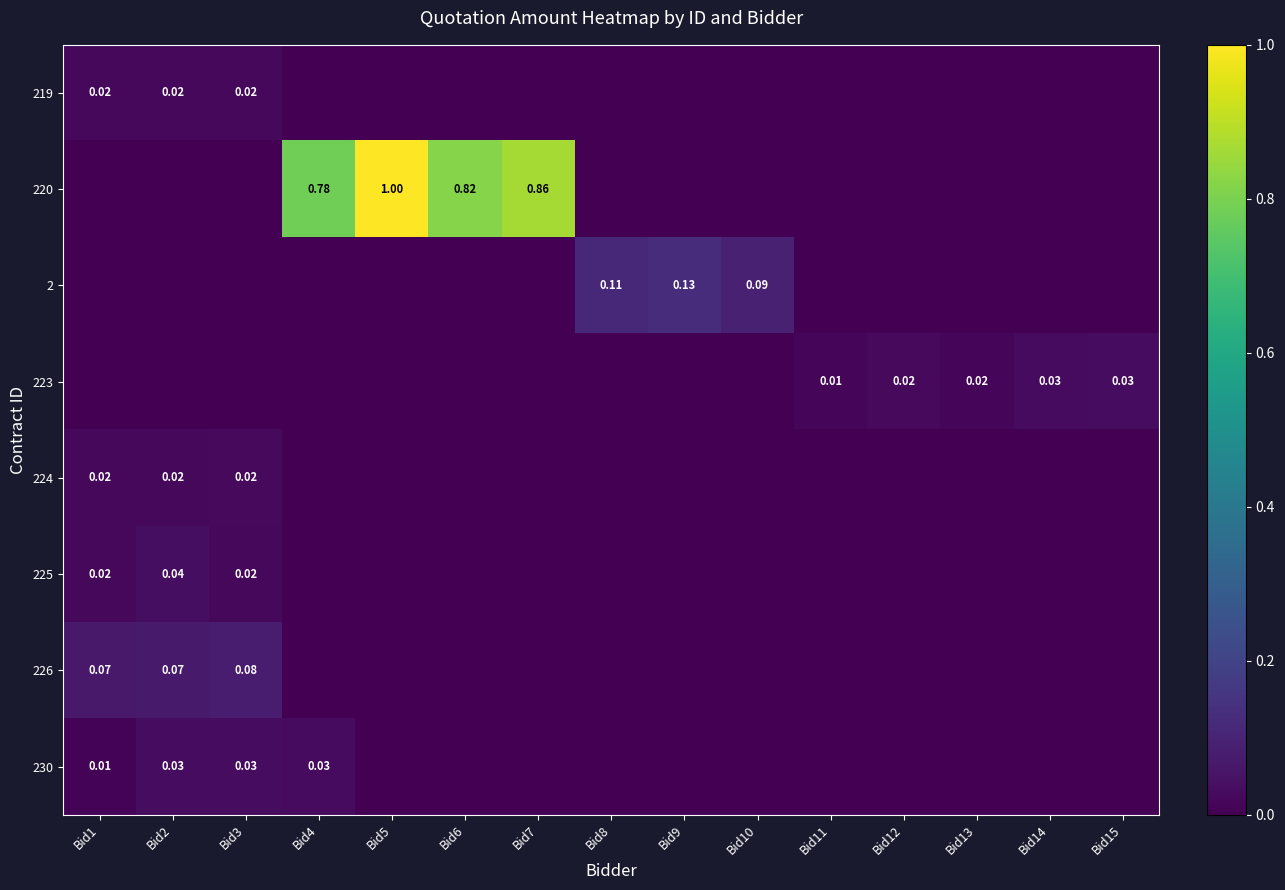

The 225 series shows 0.0 at Bid5. True or false?

True